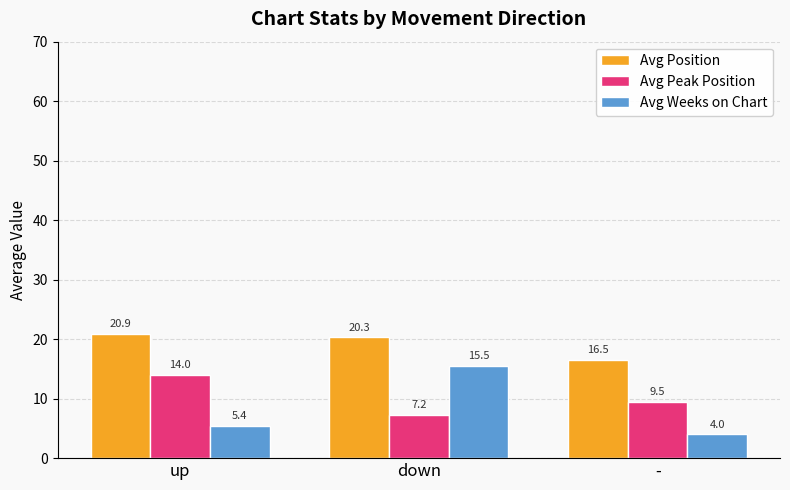

Which series has the largest total across all categories?

Avg Position